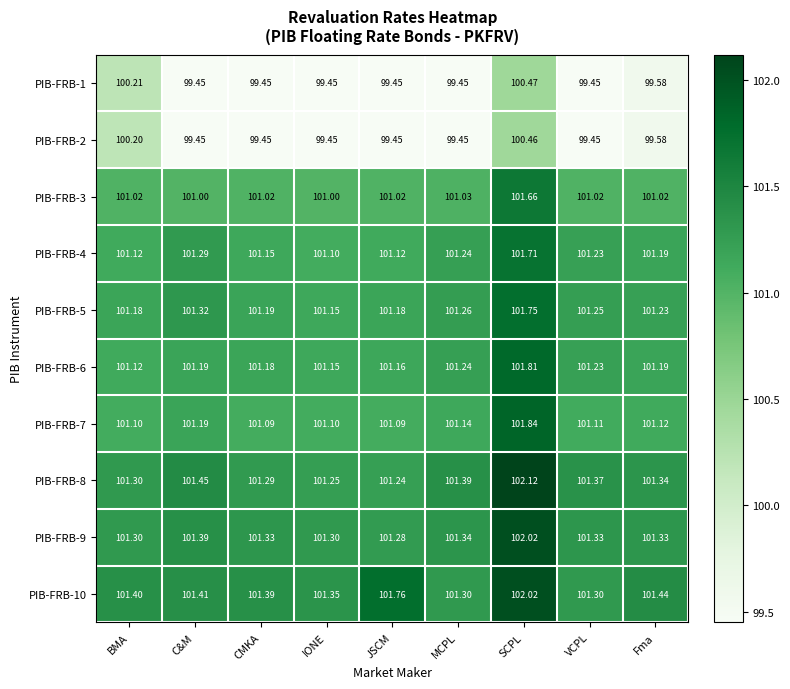

At which label is PIB-FRB-5 closest to 101?

IONE